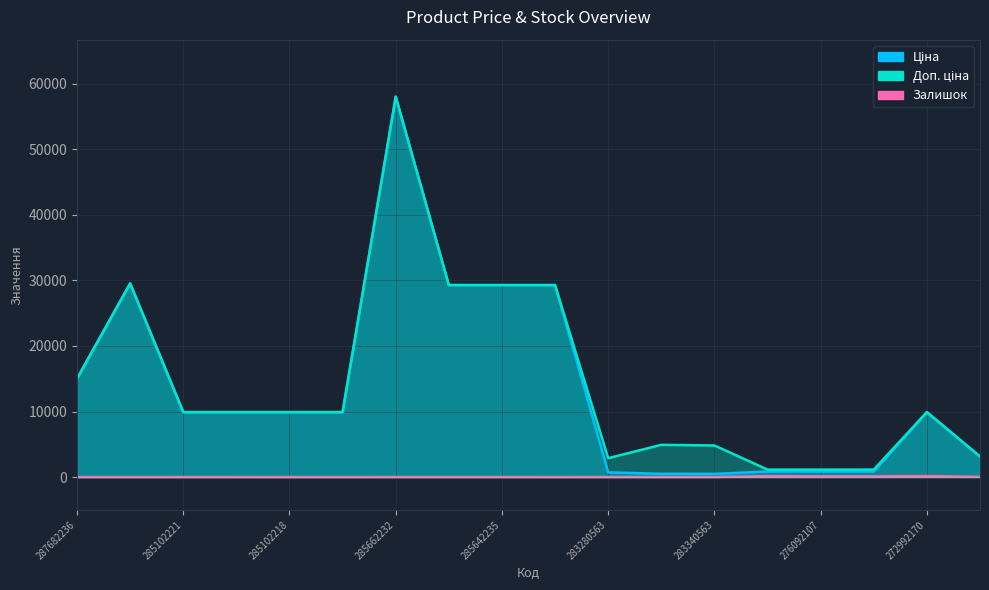

Is it true that Ціна equals 9908.5 at 285102221?

True